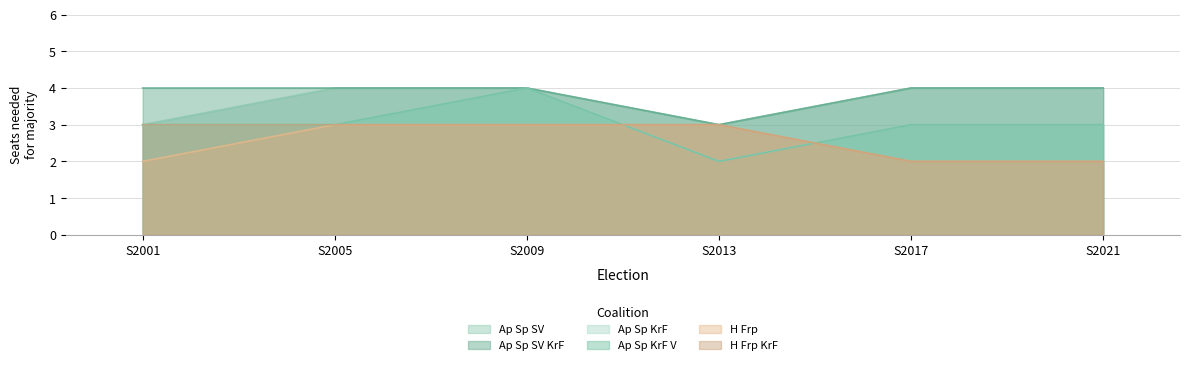

Between S2009 and S2013, which series saw the biggest shift?

Ap Sp KrF